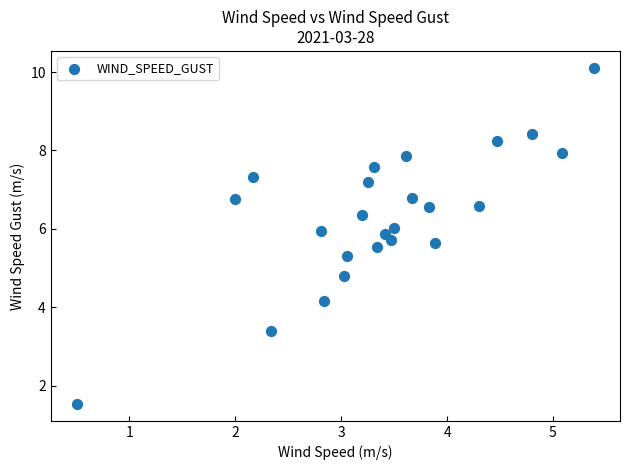

What Y value in the scatter plot is closest to 5?

4.8